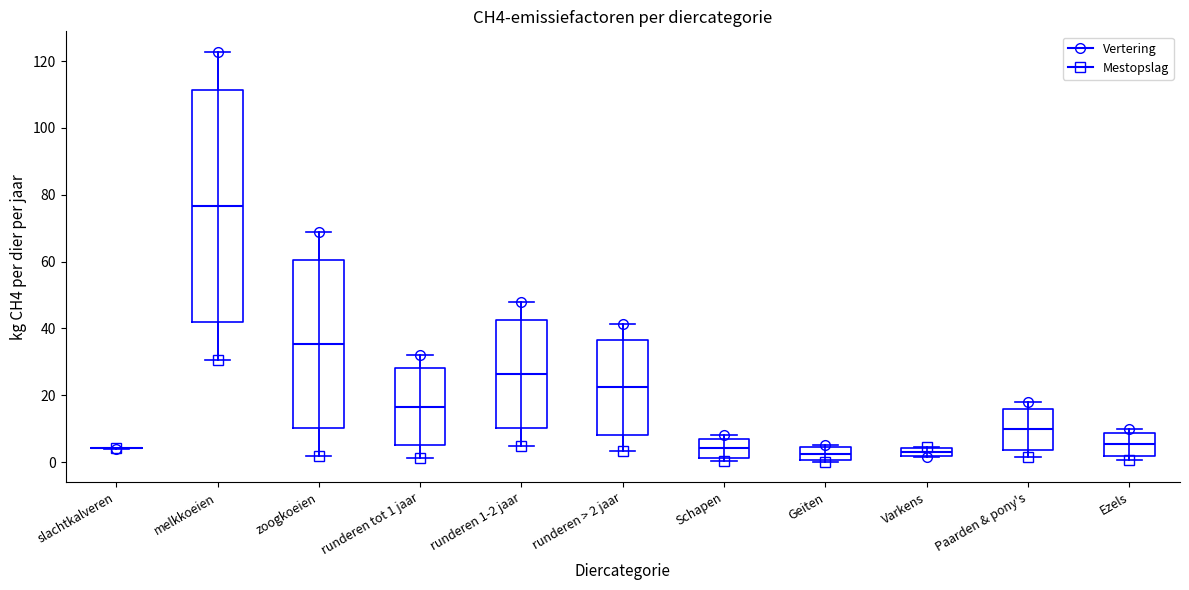

Where is the lower edge of the box for runderen > 2 jaar on the y-axis? The values are not printed on the chart, so give them approximately, as read against the axis.

8